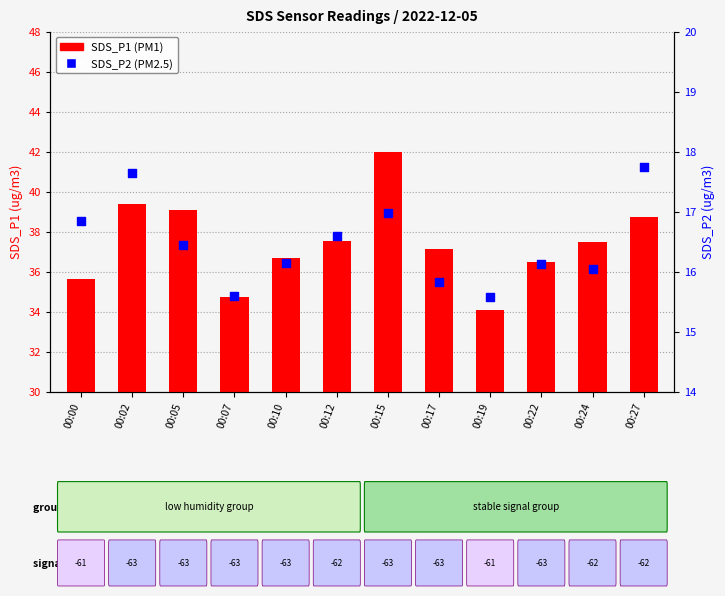

What is the total value across all series at 00:00?

52.5